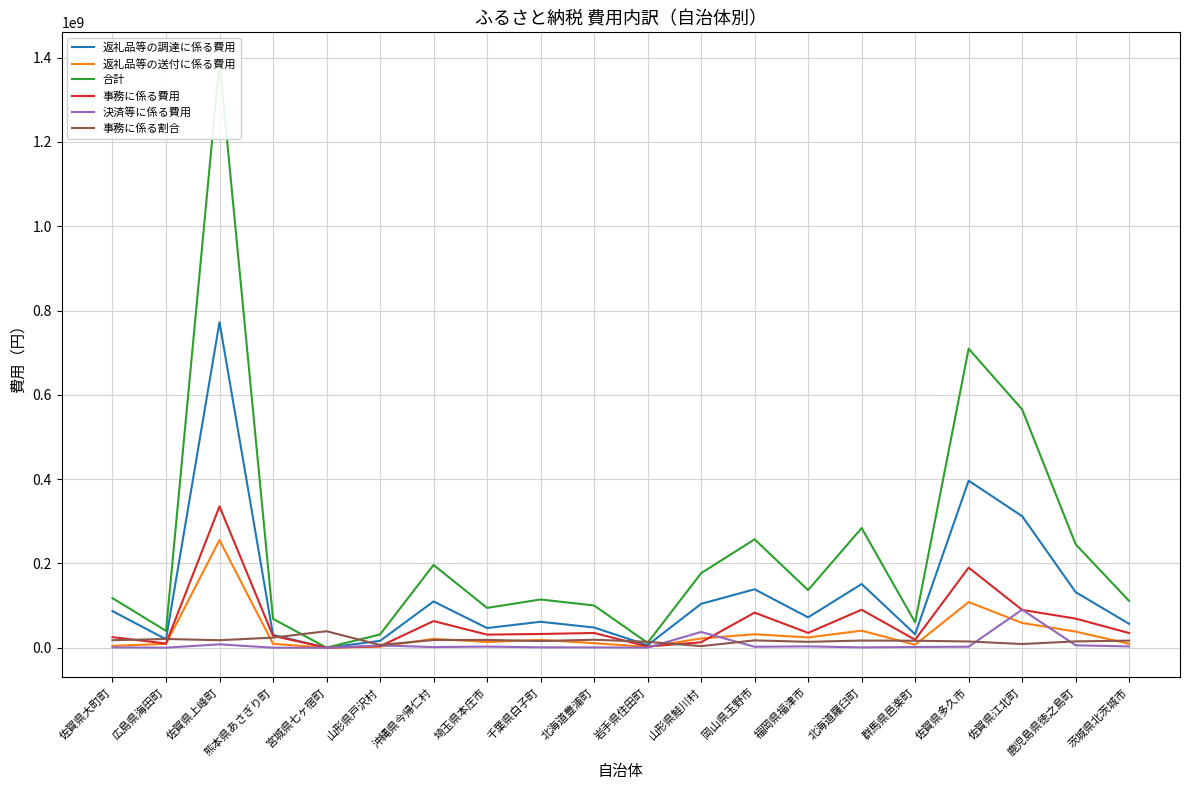

Where is 返礼品等の調達に係る費用 nearest to the value 386336911?

佐賀県多久市